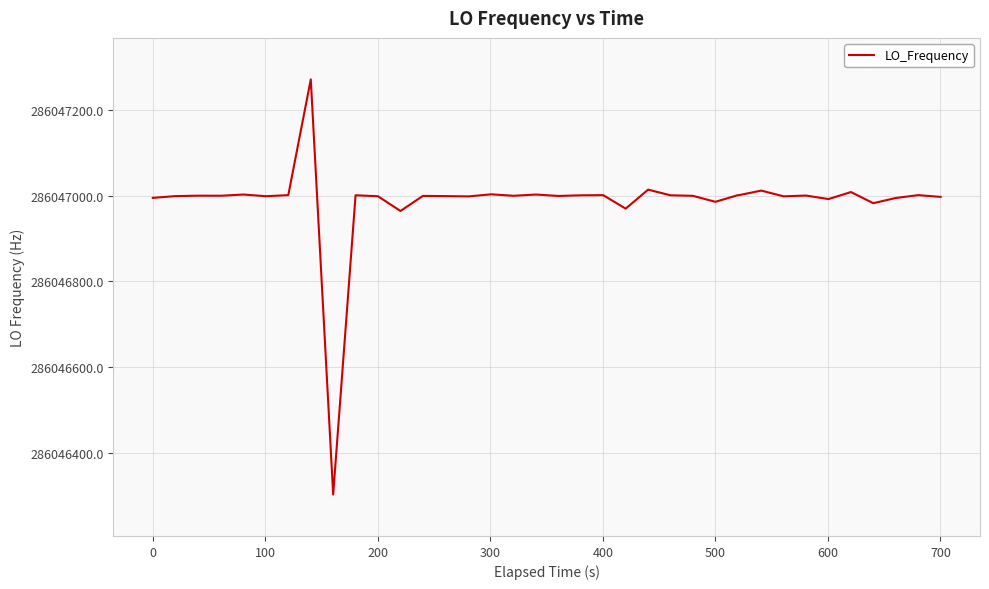

What is the minimum value shown in the chart?

286046302.4